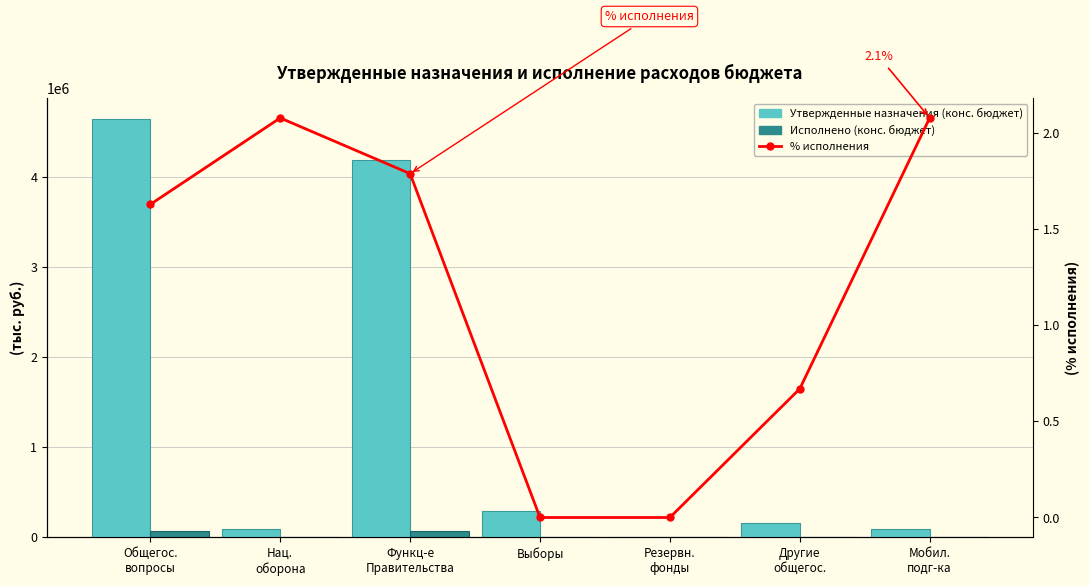

Reading left to right, extract all data points from this chart.

Утвержденные назначения (конс. бюджет): Общегос.
вопросы=4641500.0	Нац.
оборона=96100.0	Функц-е
Правительства=4181200.0	Выборы=293800.0	Резервн.
фонды=5000.0	Другие
общегос.=161500.0	Мобил.
подг-ка=96100.0
Исполнено (конс. бюджет): Общегос.
вопросы=75852.5	Нац.
оборона=2000.0	Функц-е
Правительства=74776.5	Выборы=0.0	Резервн.
фонды=0.0	Другие
общегос.=1076.1	Мобил.
подг-ка=2000.0
% исполнения: Общегос.
вопросы=1.6	Нац.
оборона=2.1	Функц-е
Правительства=1.8	Выборы=0.0	Резервн.
фонды=0.0	Другие
общегос.=0.7	Мобил.
подг-ка=2.1